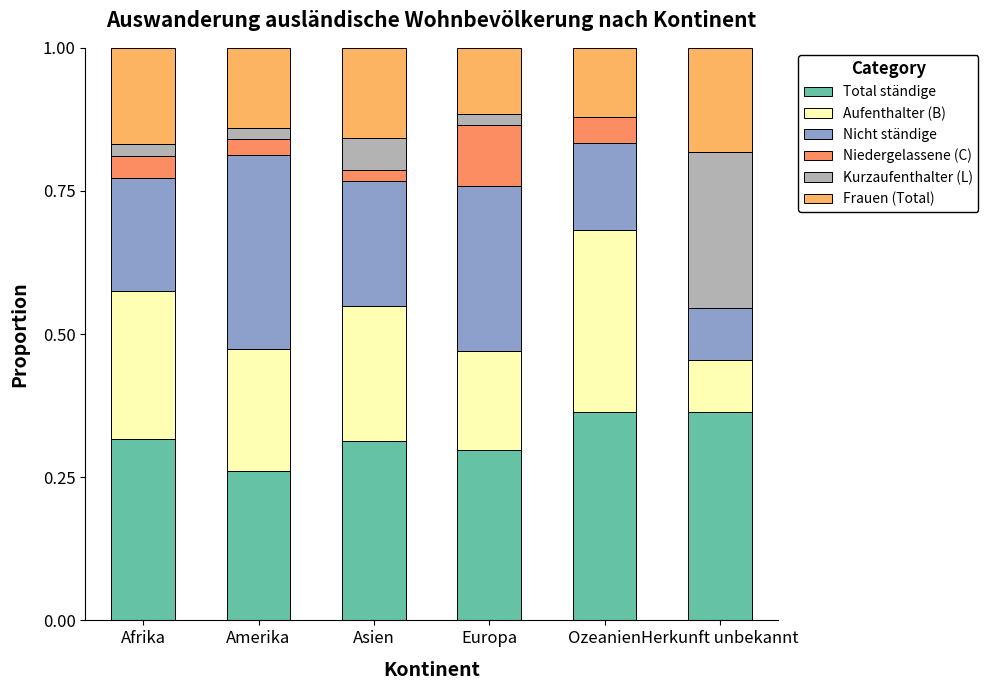

What is the total value across all series at Herkunft unbekannt?

1.0